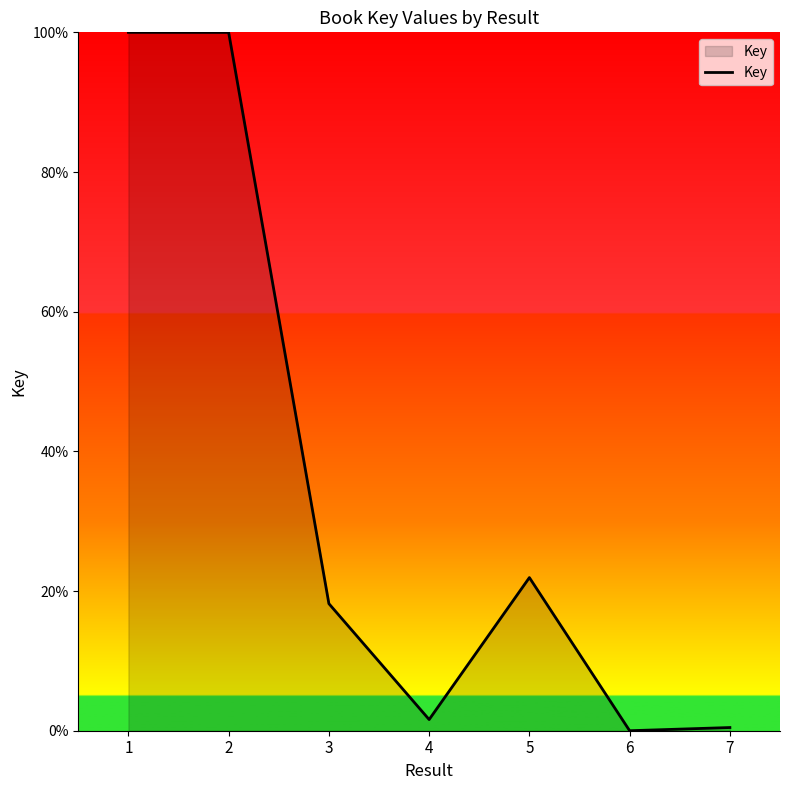

True or false: the data shows 36.0 at 5.

False